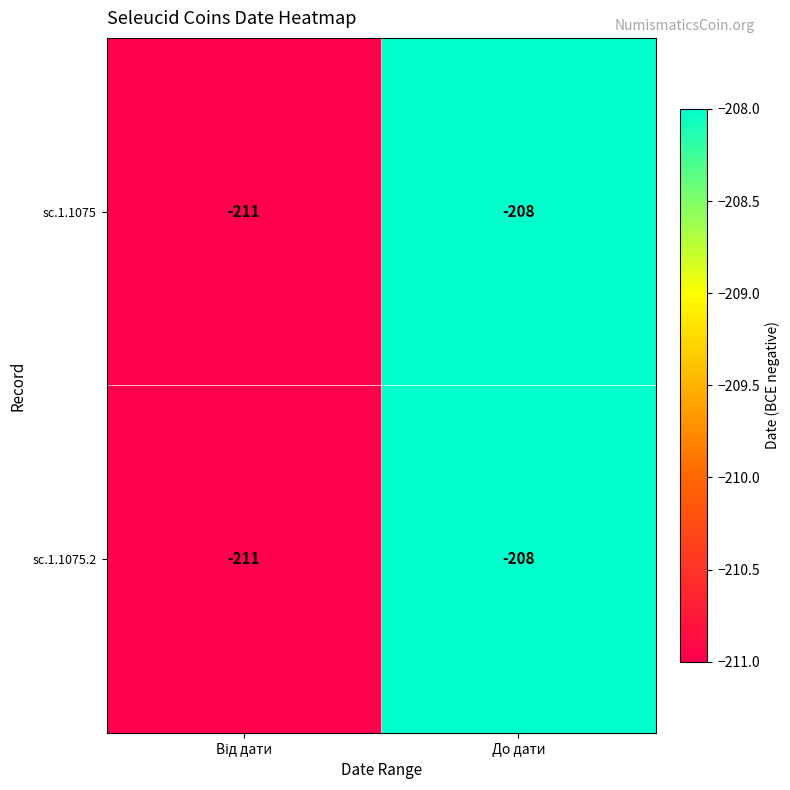

What is the sum of all sc.1.1075 values?

-419